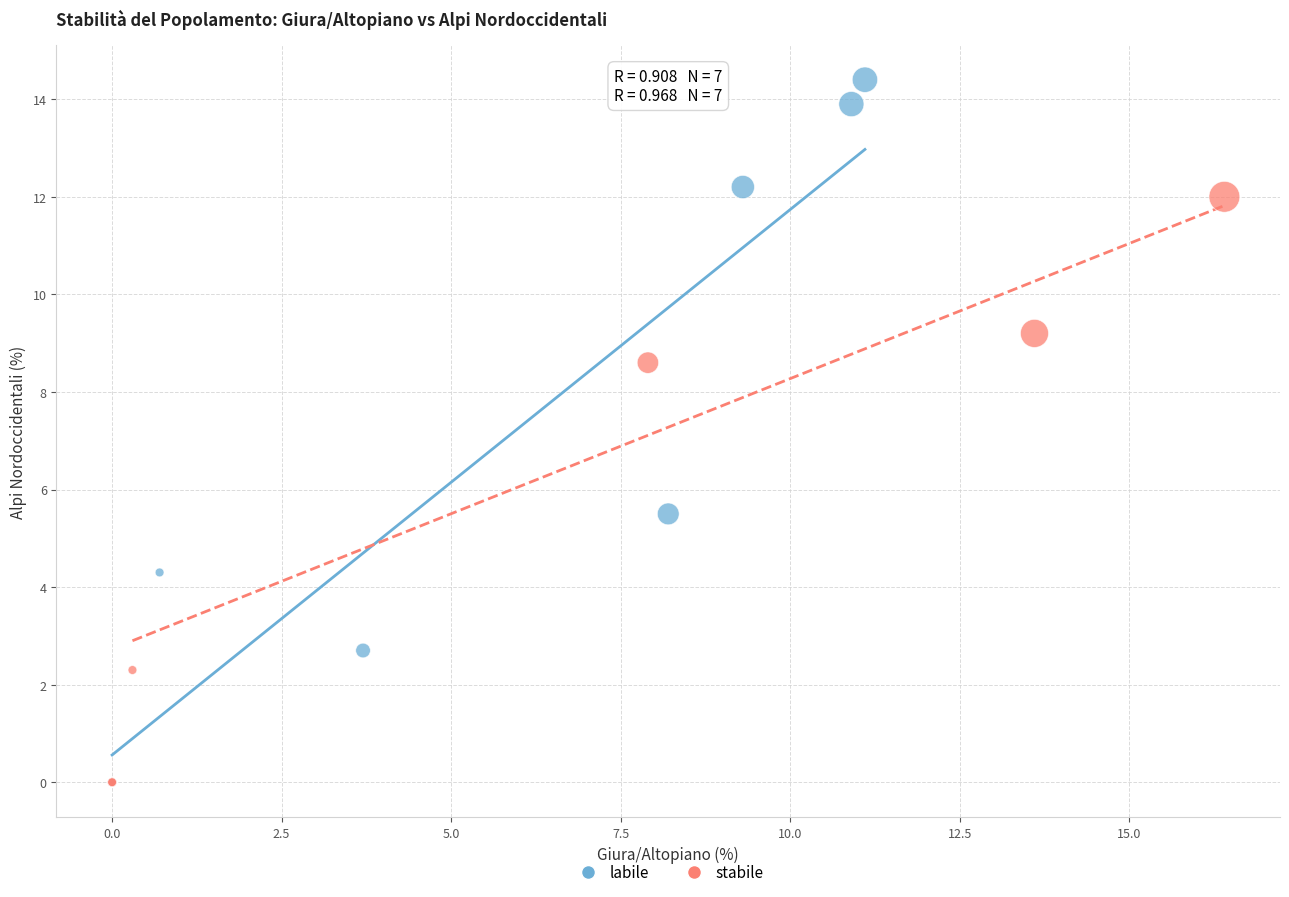

What are all the series names shown in the legend?

labile, stabile